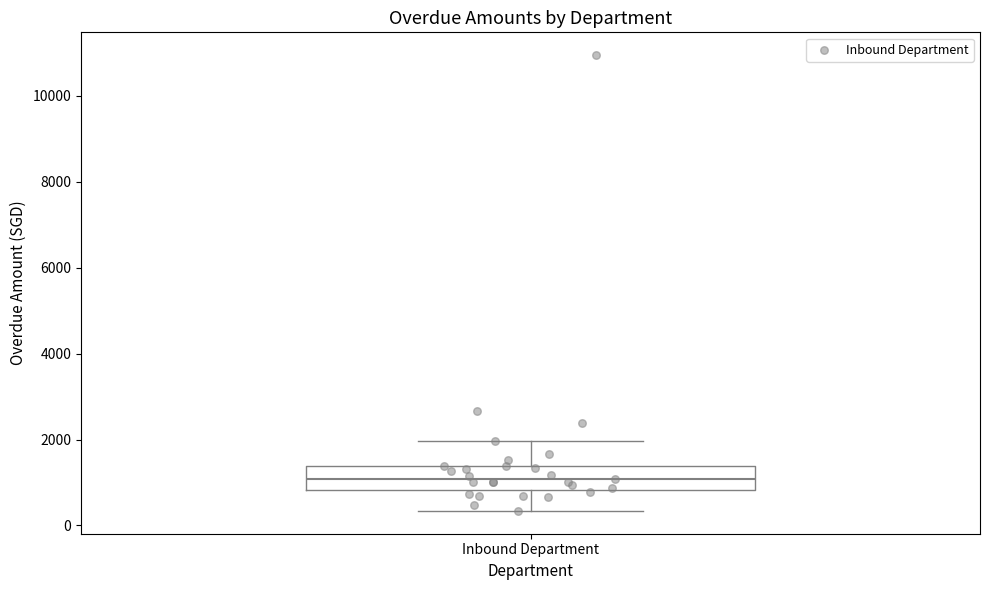

Transcribe this box plot: give where the median line is, the range the box spans, and where the two whiskers end, as read against the y-axis. The values are not printed on the chart, so give them approximately, as read against the axis.

median 1000, box 800 to 1400, whiskers 400 to 2000